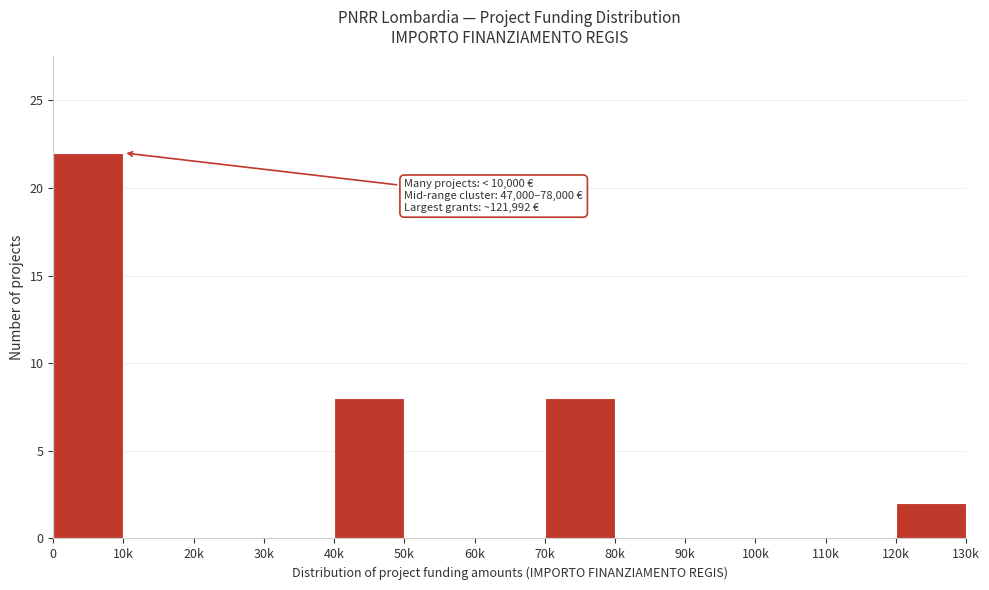

Reading left to right, extract all data points from this chart.

0=22	10k=0	20k=0	30k=0	40k=8	50k=0	60k=0	70k=8	80k=0	90k=0	100k=0	110k=0	120k=2